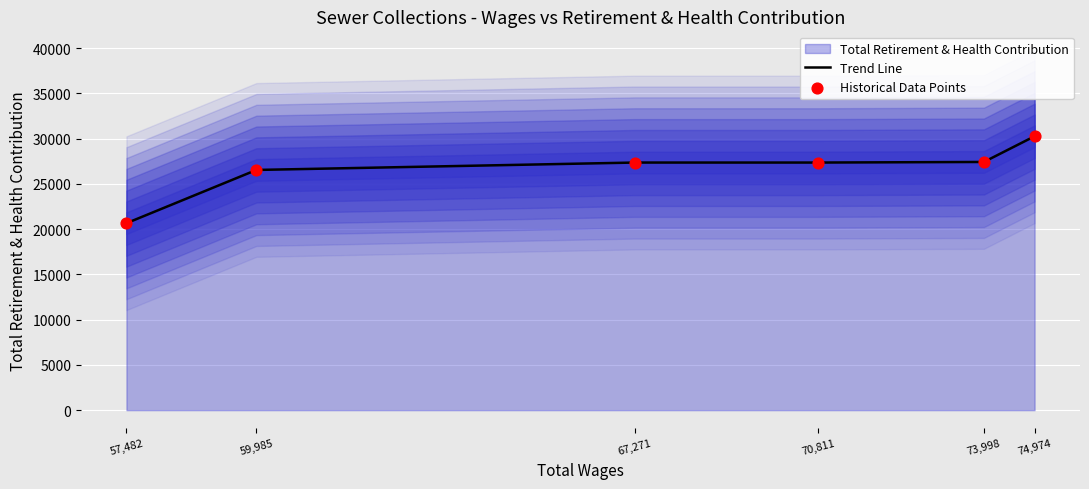

Which series has the widest spread of Y values?

Trend Line